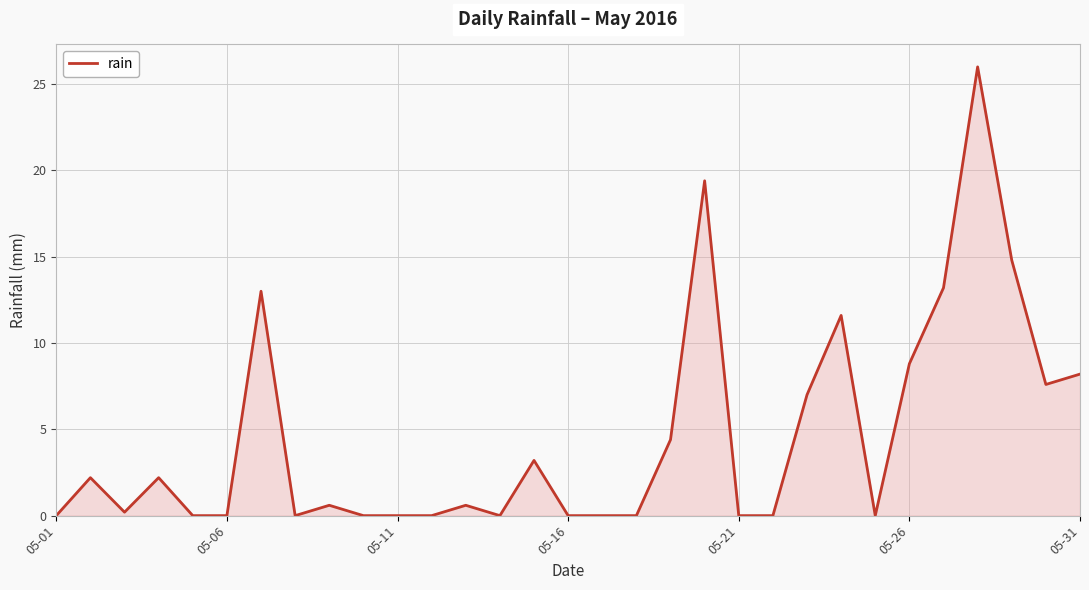

What is the greatest value displayed?

26.0